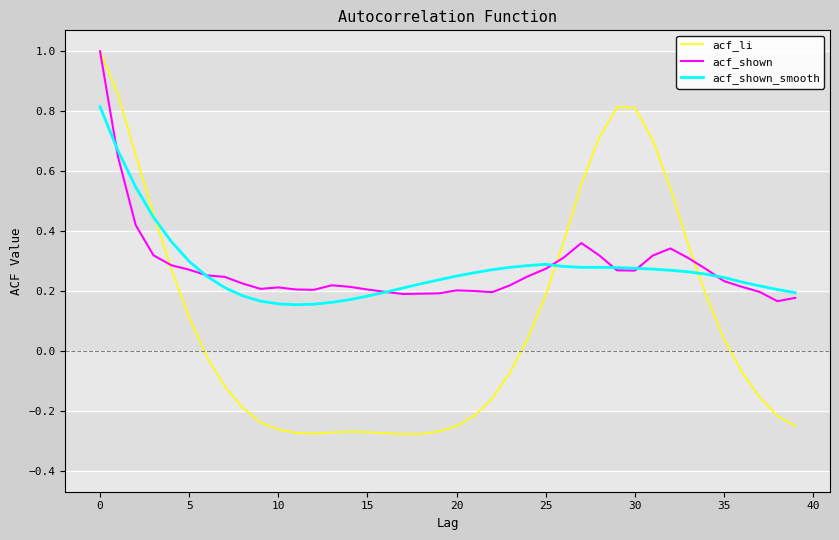

What is the highest value of the acf_li series?

1.0